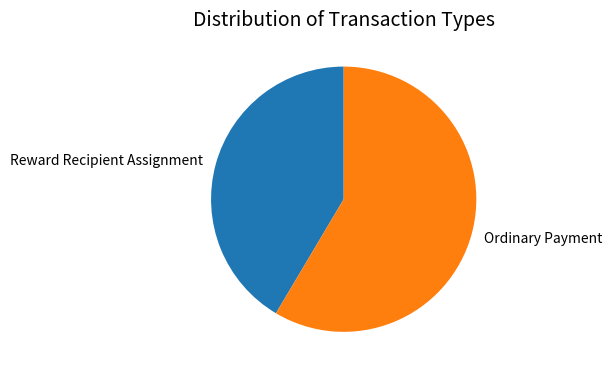

The Reward Recipient Assignment slice represents 41% of the pie. True or false?

True